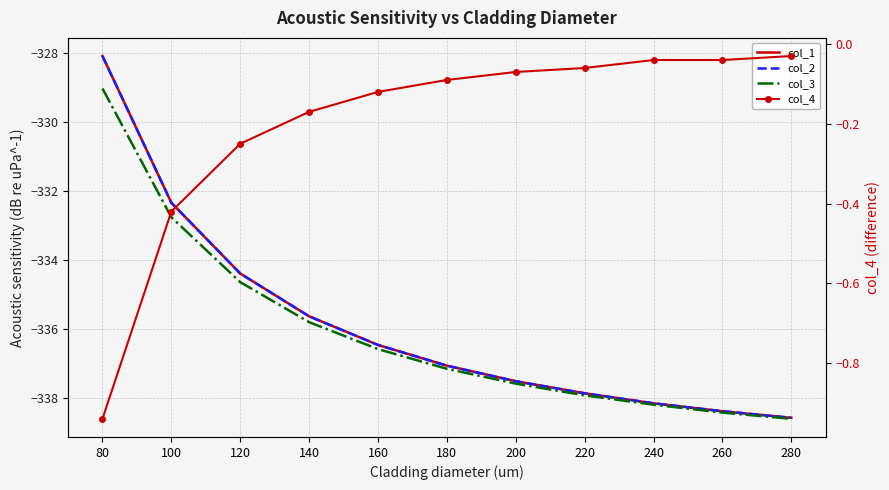

Between 200 and 220, which series saw the biggest shift?

col_1